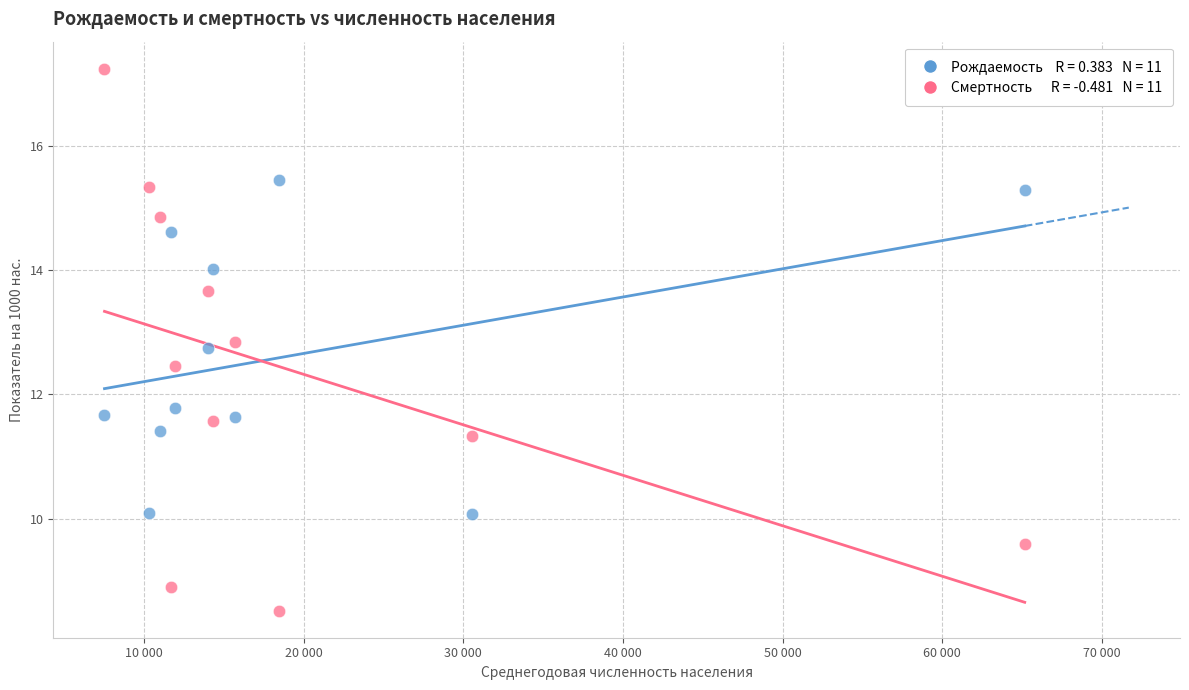

Across all series, what Y value is closest to 12?

11.8